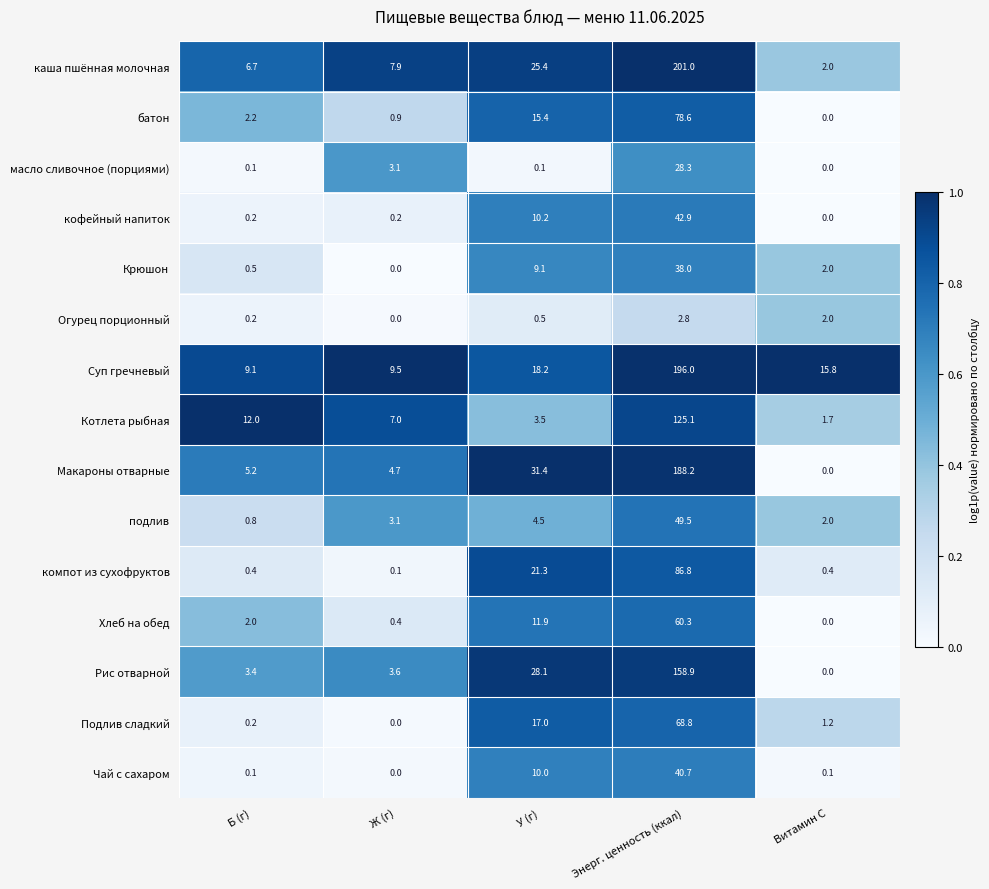

Which series changed the most between Б (г) and Энерг. ценность (ккал)?

каша пшённая молочная